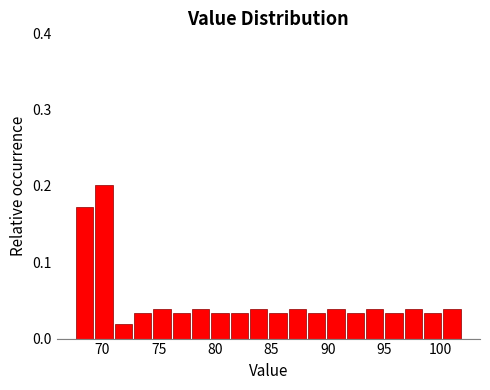

Around what value on the x-axis is the tallest bar? Give the approximate position of its centre, as read against the axis.

70.0